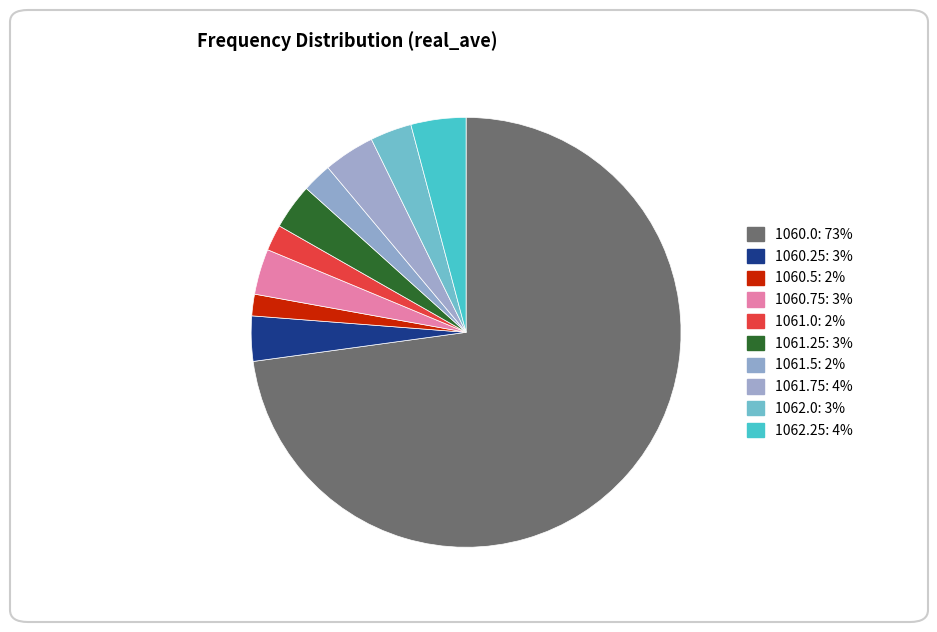

Which category accounts for the majority?

1060.0